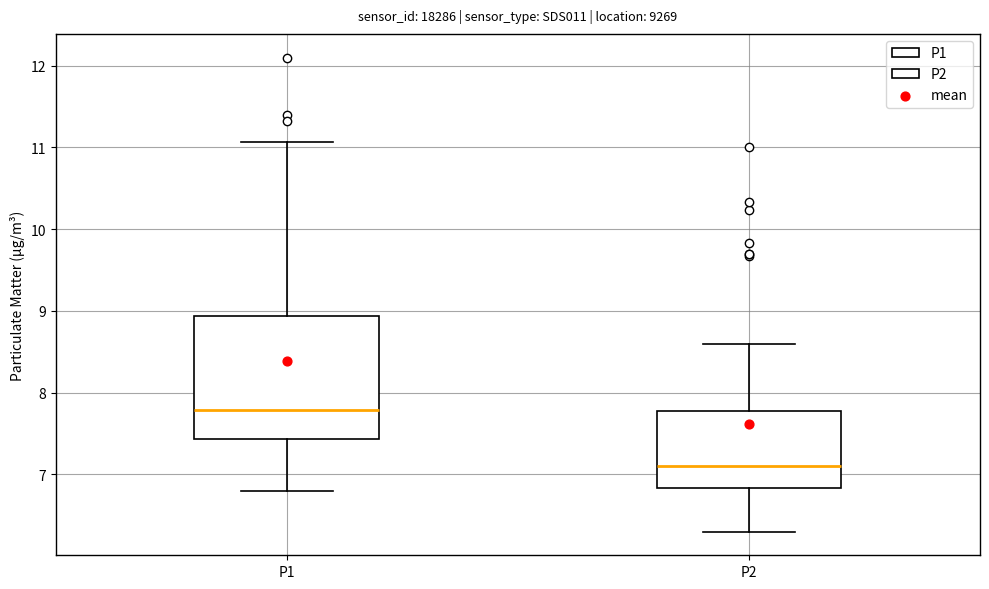

Which box's median line is the highest?

P1